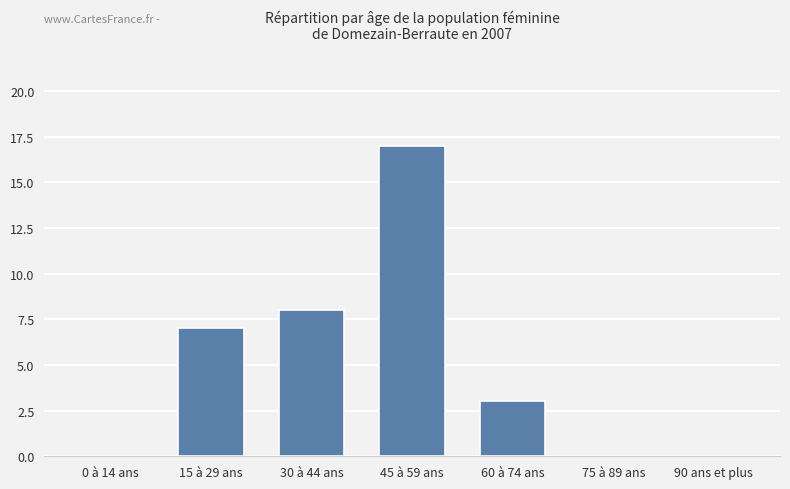

What is the sum of the values at 45 à 59 ans and 75 à 89 ans?

17